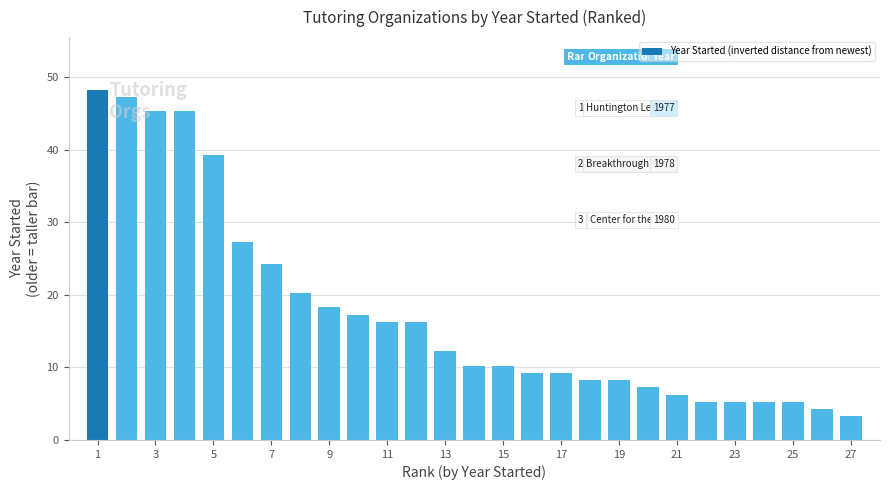

What is the sum of all values?

474.8